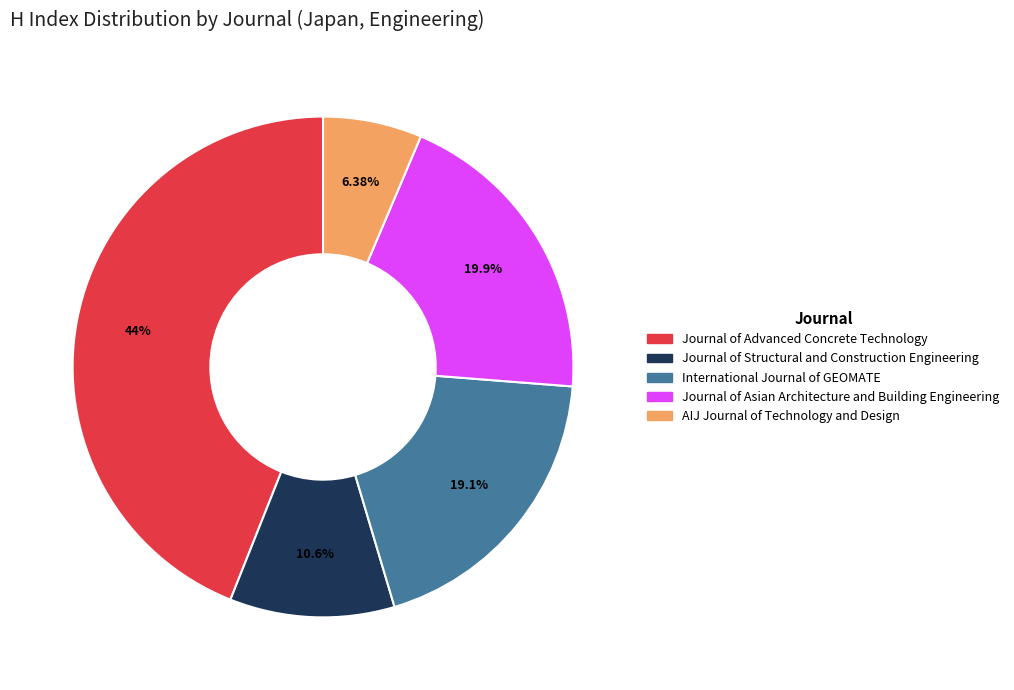

To the nearest percent, what is the average slice percentage?

20%